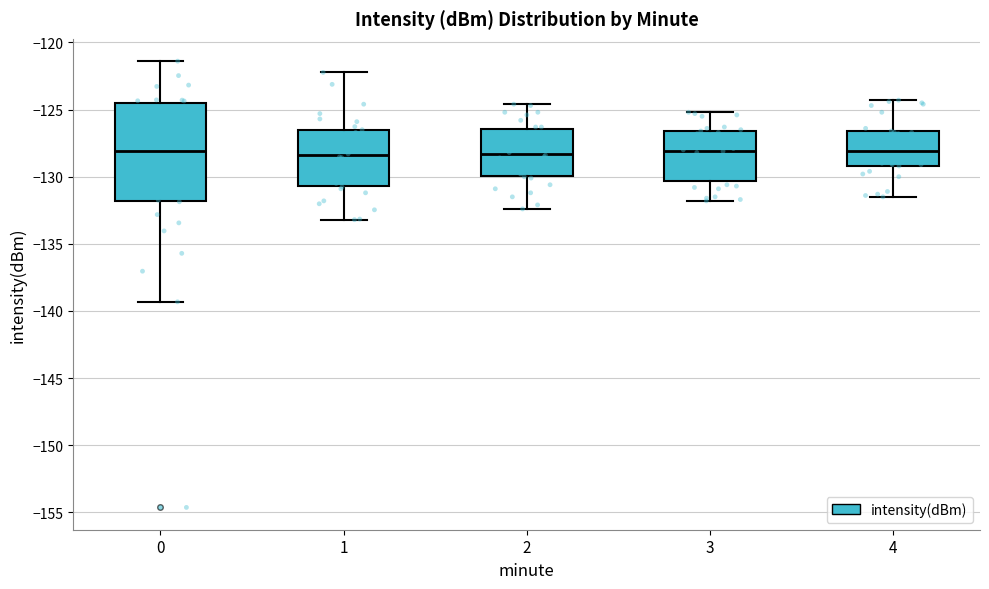

Reading left to right, transcribe this box plot: for each box, give where its median line is, the range the box spans, and where its two whiskers end, as read against the y-axis. The values are not printed on the chart, so give them approximately, as read against the axis.

0: median -128.0, box -132.0 to -124.5, whiskers -139.5 to -121.5
1: median -128.5, box -130.5 to -126.5, whiskers -133.0 to -122.0
2: median -128.5, box -130.0 to -126.5, whiskers -132.5 to -124.5
3: median -128.0, box -130.5 to -126.5, whiskers -132.0 to -125.0
4: median -128.0, box -129.0 to -126.5, whiskers -131.5 to -124.5